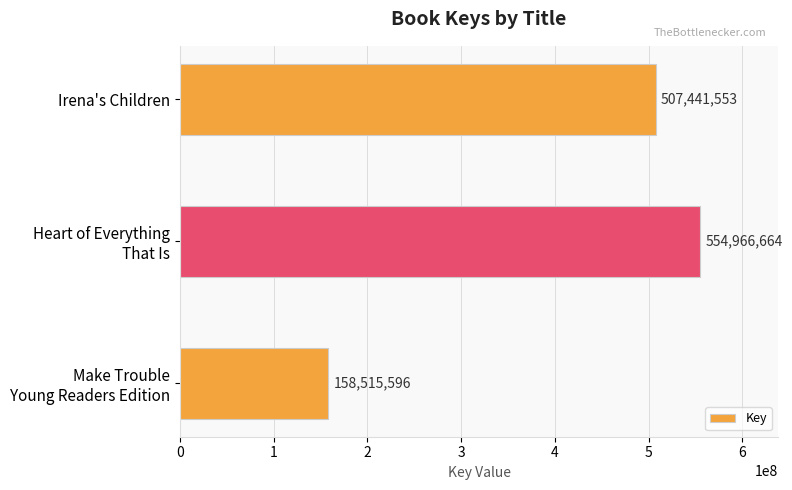

What is the minimum value shown in the chart?

158515596